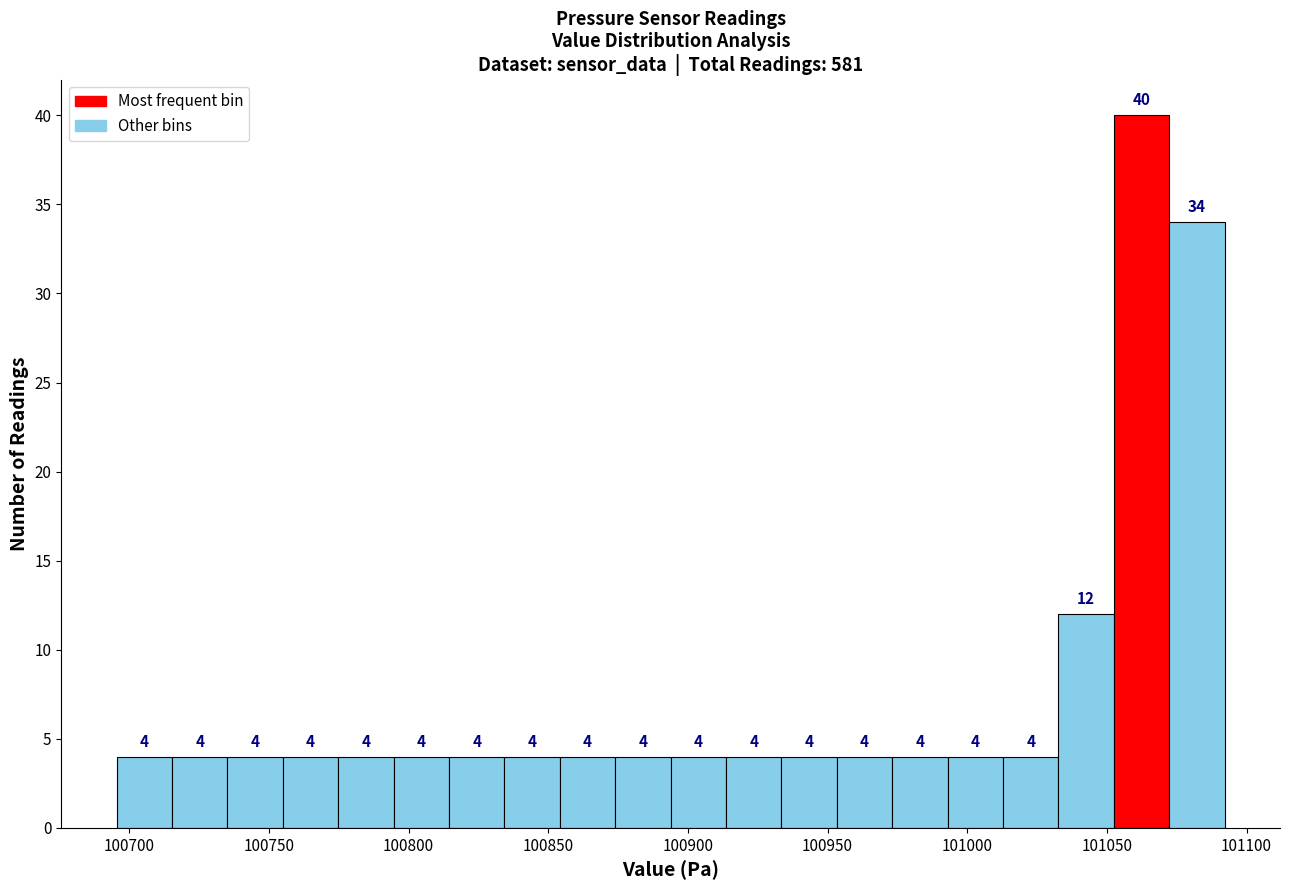

Around what value on the x-axis is the tallest bar? Give the approximate position of its centre, as read against the axis.

101060